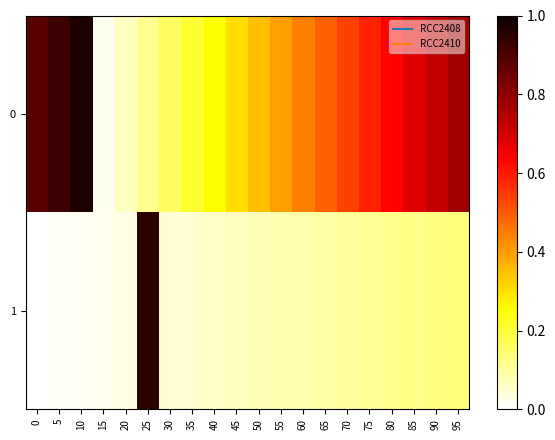

What is the spread (max minus min) of values at 45?

0.2